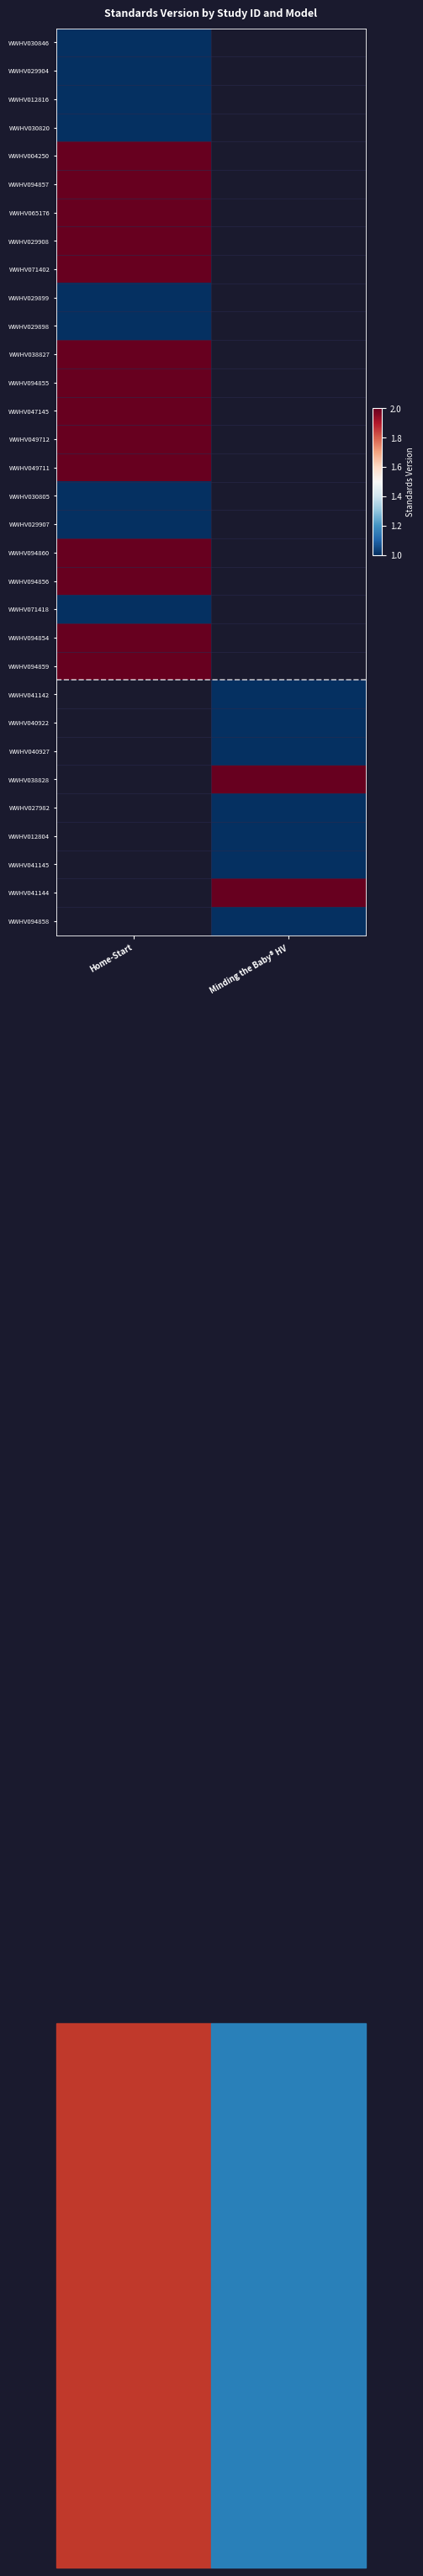

Rank the categories by WWHV029899 value from lowest to highest.

Home-Start, Minding the Baby® HV